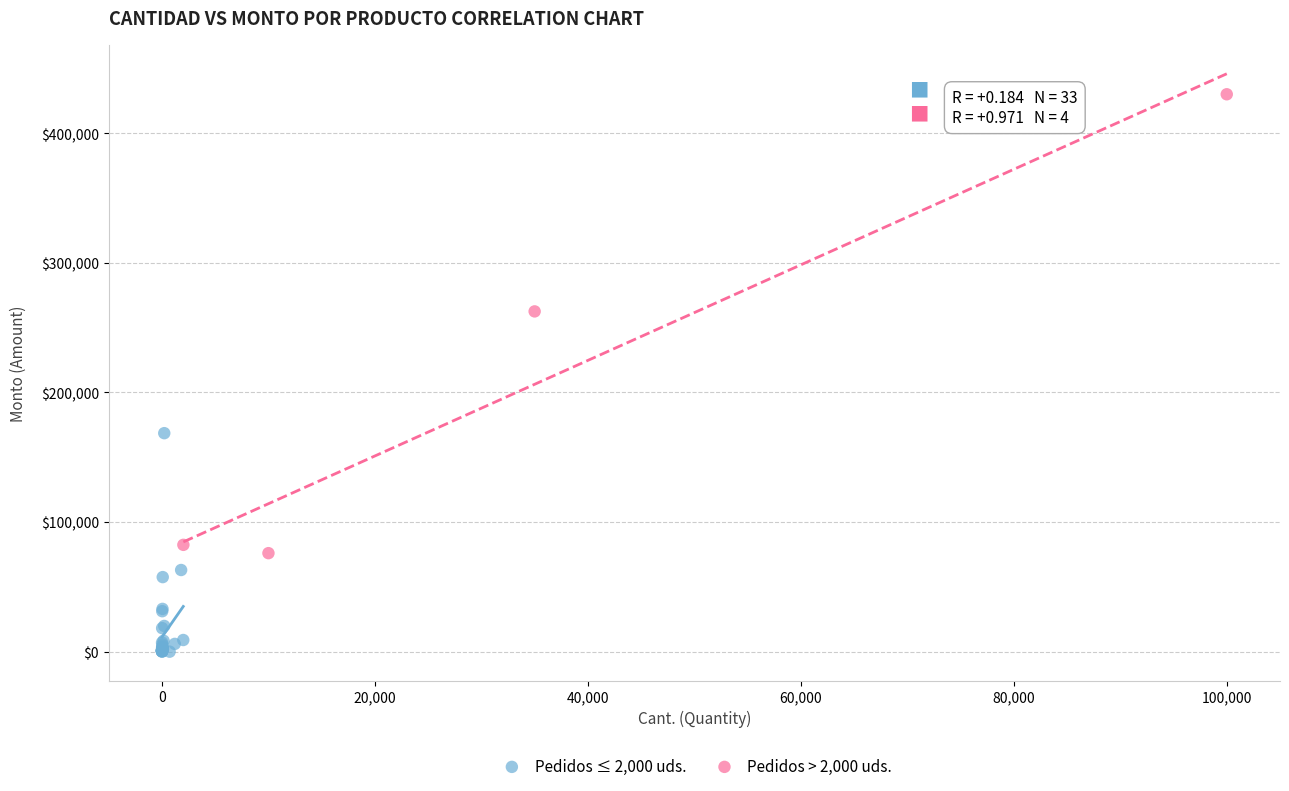

Which series contains the highest Y value?

Pedidos > 2,000 uds.